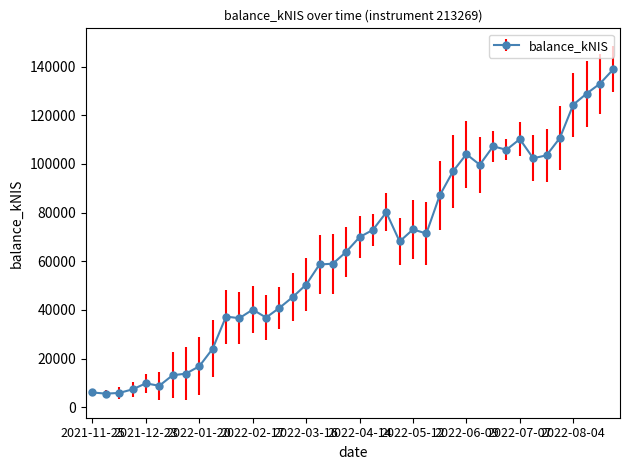

What is the difference between the second highest and minimum values?

127397.0